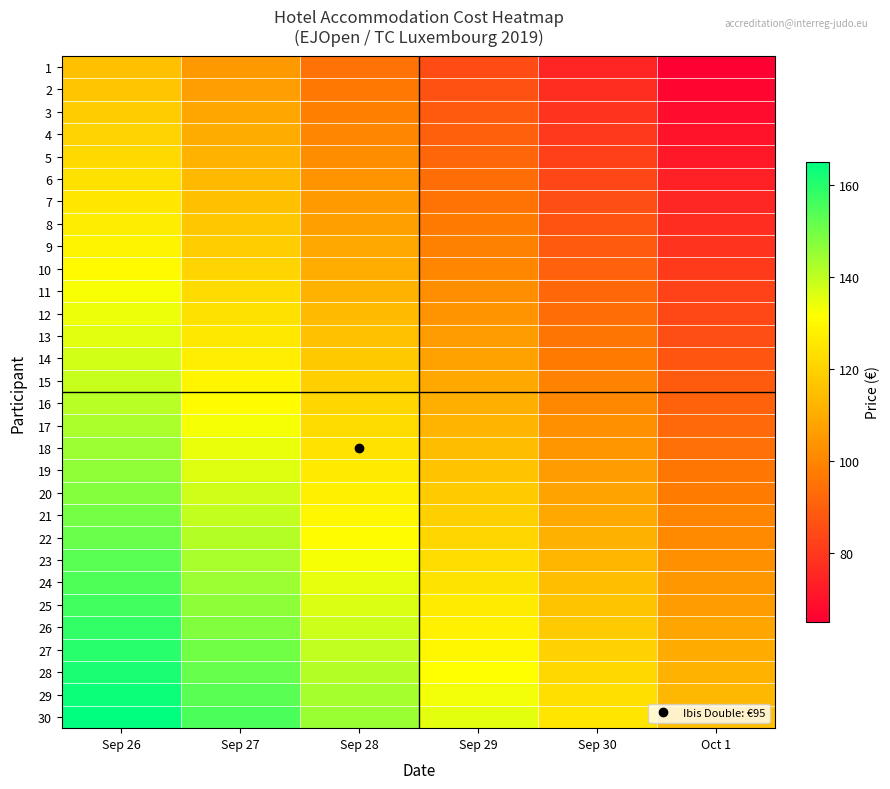

Reading left to right, transcribe all the data shown in this chart.

1: Sep 26=115.0	Sep 27=105.0	Sep 28=95.0	Sep 29=85.0	Sep 30=75.0	Oct 1=65.0
2: Sep 26=116.7	Sep 27=106.7	Sep 28=96.7	Sep 29=86.7	Sep 30=76.7	Oct 1=66.7
3: Sep 26=118.4	Sep 27=108.4	Sep 28=98.4	Sep 29=88.4	Sep 30=78.4	Oct 1=68.4
4: Sep 26=120.2	Sep 27=110.2	Sep 28=100.2	Sep 29=90.2	Sep 30=80.2	Oct 1=70.2
5: Sep 26=121.9	Sep 27=111.9	Sep 28=101.9	Sep 29=91.9	Sep 30=81.9	Oct 1=71.9
6: Sep 26=123.6	Sep 27=113.6	Sep 28=103.6	Sep 29=93.6	Sep 30=83.6	Oct 1=73.6
7: Sep 26=125.3	Sep 27=115.3	Sep 28=105.3	Sep 29=95.3	Sep 30=85.3	Oct 1=75.3
8: Sep 26=127.1	Sep 27=117.1	Sep 28=107.1	Sep 29=97.1	Sep 30=87.1	Oct 1=77.1
9: Sep 26=128.8	Sep 27=118.8	Sep 28=108.8	Sep 29=98.8	Sep 30=88.8	Oct 1=78.8
10: Sep 26=130.5	Sep 27=120.5	Sep 28=110.5	Sep 29=100.5	Sep 30=90.5	Oct 1=80.5
11: Sep 26=132.2	Sep 27=122.2	Sep 28=112.2	Sep 29=102.2	Sep 30=92.2	Oct 1=82.2
12: Sep 26=134.0	Sep 27=124.0	Sep 28=114.0	Sep 29=104.0	Sep 30=94.0	Oct 1=84.0
13: Sep 26=135.7	Sep 27=125.7	Sep 28=115.7	Sep 29=105.7	Sep 30=95.7	Oct 1=85.7
14: Sep 26=137.4	Sep 27=127.4	Sep 28=117.4	Sep 29=107.4	Sep 30=97.4	Oct 1=87.4
15: Sep 26=139.1	Sep 27=129.1	Sep 28=119.1	Sep 29=109.1	Sep 30=99.1	Oct 1=89.1
16: Sep 26=140.9	Sep 27=130.9	Sep 28=120.9	Sep 29=110.9	Sep 30=100.9	Oct 1=90.9
17: Sep 26=142.6	Sep 27=132.6	Sep 28=122.6	Sep 29=112.6	Sep 30=102.6	Oct 1=92.6
18: Sep 26=144.3	Sep 27=134.3	Sep 28=124.3	Sep 29=114.3	Sep 30=104.3	Oct 1=94.3
19: Sep 26=146.0	Sep 27=136.0	Sep 28=126.0	Sep 29=116.0	Sep 30=106.0	Oct 1=96.0
20: Sep 26=147.8	Sep 27=137.8	Sep 28=127.8	Sep 29=117.8	Sep 30=107.8	Oct 1=97.8
21: Sep 26=149.5	Sep 27=139.5	Sep 28=129.5	Sep 29=119.5	Sep 30=109.5	Oct 1=99.5
22: Sep 26=151.2	Sep 27=141.2	Sep 28=131.2	Sep 29=121.2	Sep 30=111.2	Oct 1=101.2
23: Sep 26=152.9	Sep 27=142.9	Sep 28=132.9	Sep 29=122.9	Sep 30=112.9	Oct 1=102.9
24: Sep 26=154.7	Sep 27=144.7	Sep 28=134.7	Sep 29=124.7	Sep 30=114.7	Oct 1=104.7
25: Sep 26=156.4	Sep 27=146.4	Sep 28=136.4	Sep 29=126.4	Sep 30=116.4	Oct 1=106.4
26: Sep 26=158.1	Sep 27=148.1	Sep 28=138.1	Sep 29=128.1	Sep 30=118.1	Oct 1=108.1
27: Sep 26=159.8	Sep 27=149.8	Sep 28=139.8	Sep 29=129.8	Sep 30=119.8	Oct 1=109.8
28: Sep 26=161.6	Sep 27=151.6	Sep 28=141.6	Sep 29=131.6	Sep 30=121.6	Oct 1=111.6
29: Sep 26=163.3	Sep 27=153.3	Sep 28=143.3	Sep 29=133.3	Sep 30=123.3	Oct 1=113.3
30: Sep 26=165.0	Sep 27=155.0	Sep 28=145.0	Sep 29=135.0	Sep 30=125.0	Oct 1=115.0